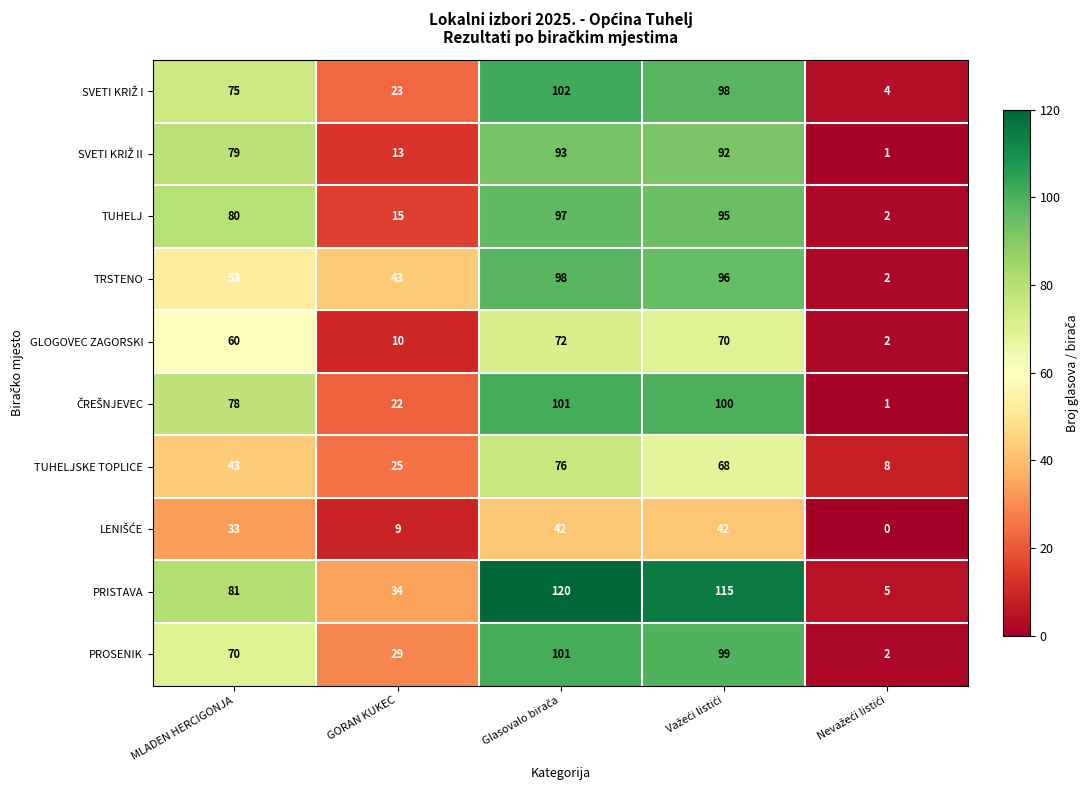

The value of PRISTAVA at GORAN KUKEC is 13. True or false?

False